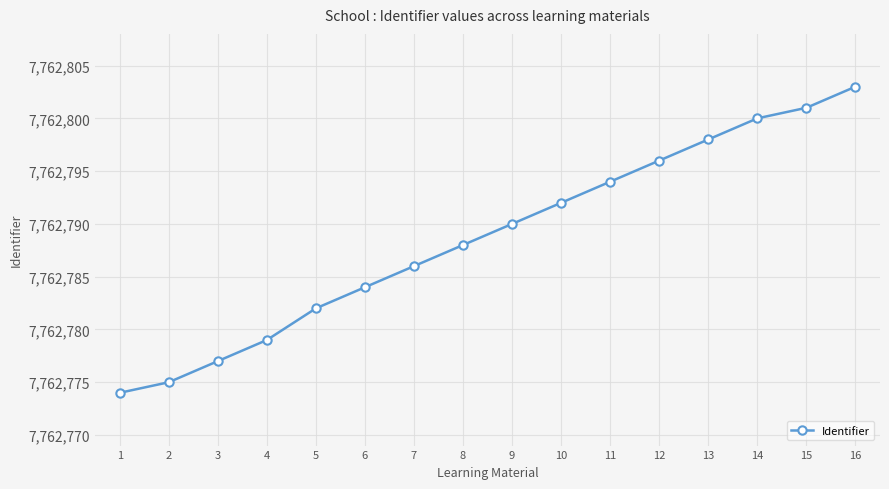

Reading right to left, what are all the values shown in this chart?

7762803	7762801	7762800	7762798	7762796	7762794	7762792	7762790	7762788	7762786	7762784	7762782	7762779	7762777	7762775	7762774